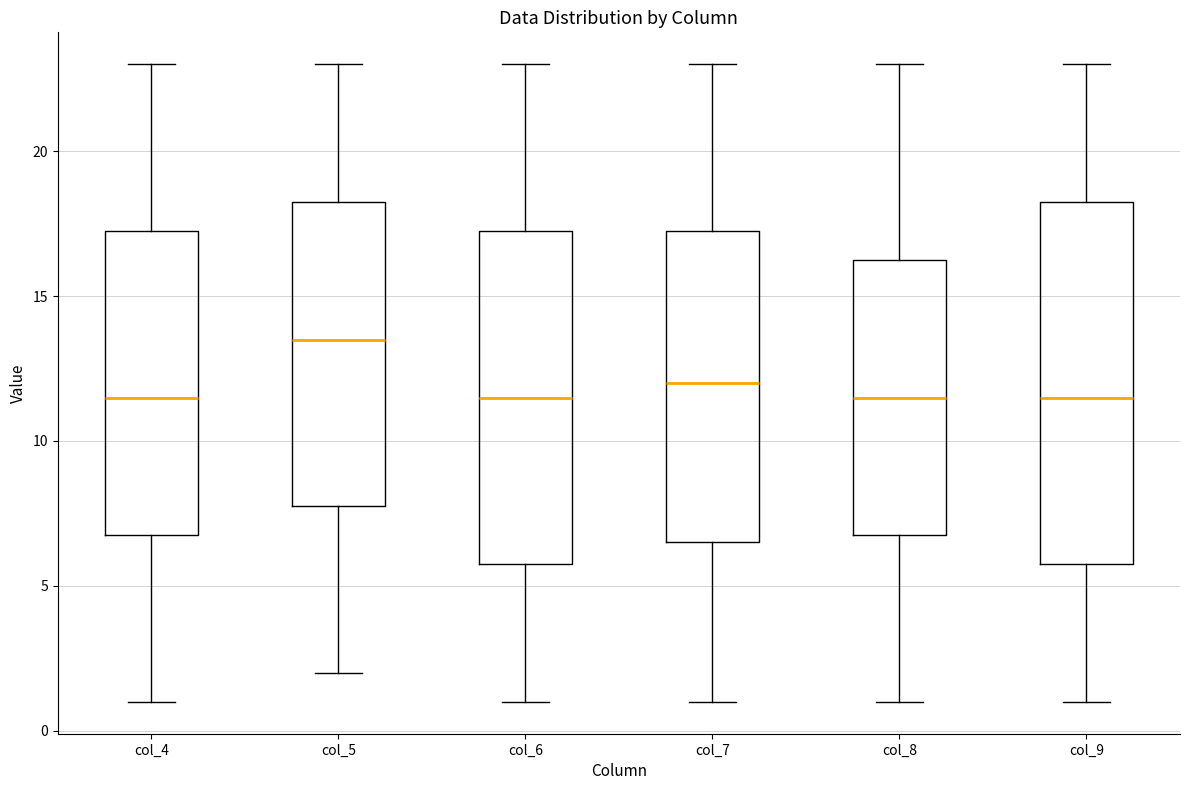

Comparing the boxes themselves (not the whiskers), which one is the tallest?

col_9